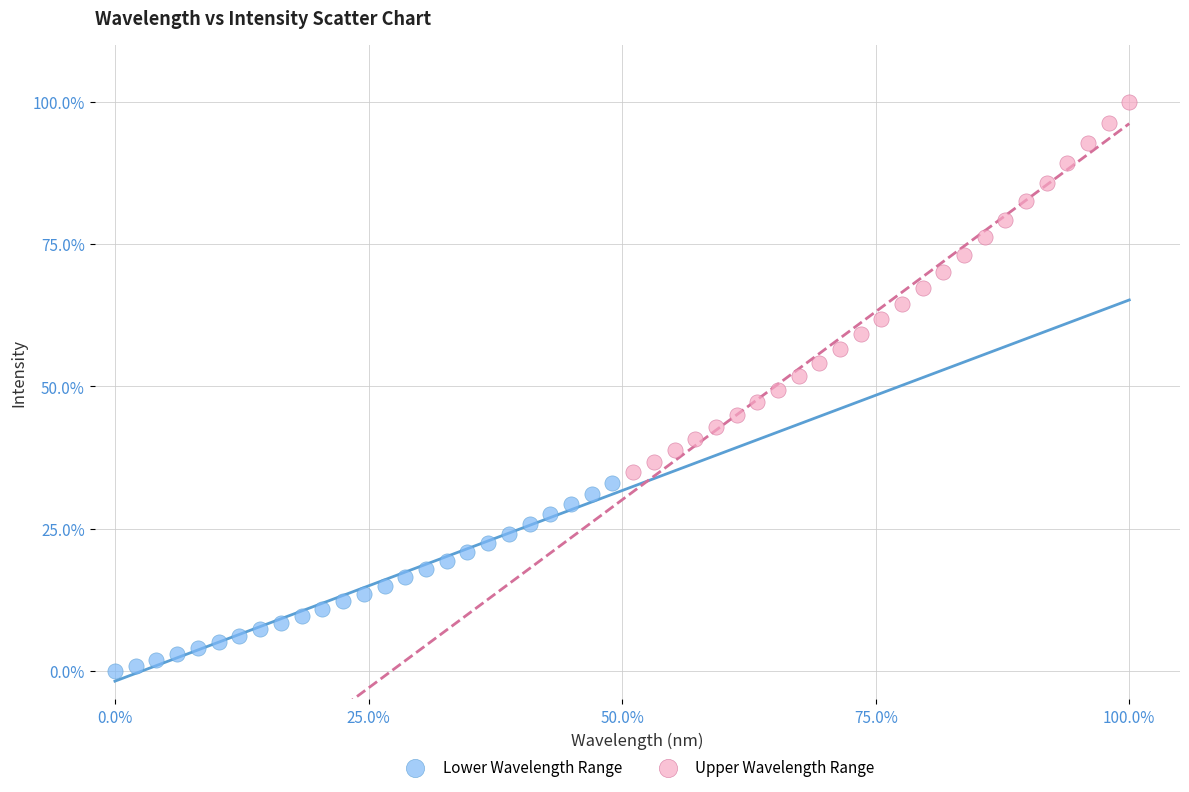

What are all the series names shown in the legend?

Lower Wavelength Range, Upper Wavelength Range